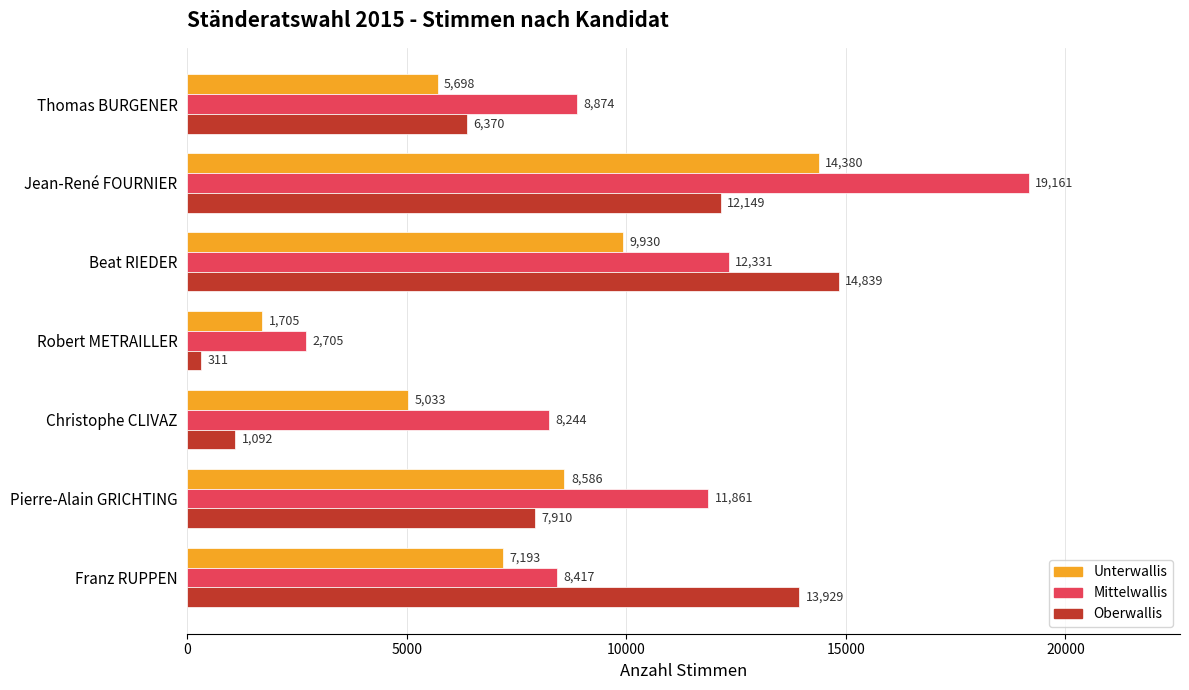

Which series has the largest range (max minus min)?

Mittelwallis